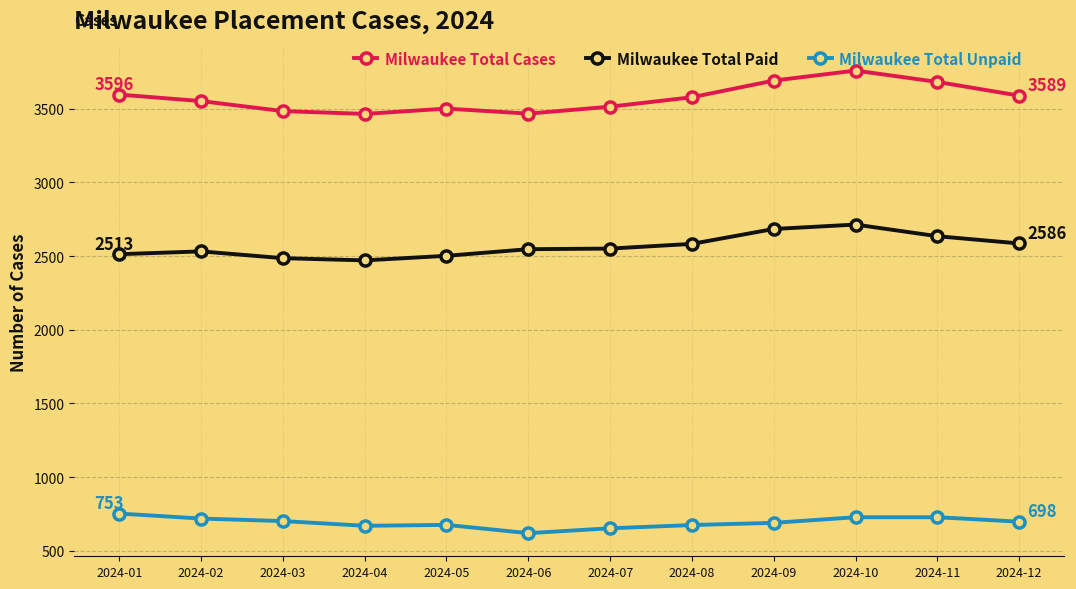

Rank the series at 2024-11 from highest to lowest value.

Milwaukee Total Cases, Milwaukee Total Paid, Milwaukee Total Unpaid